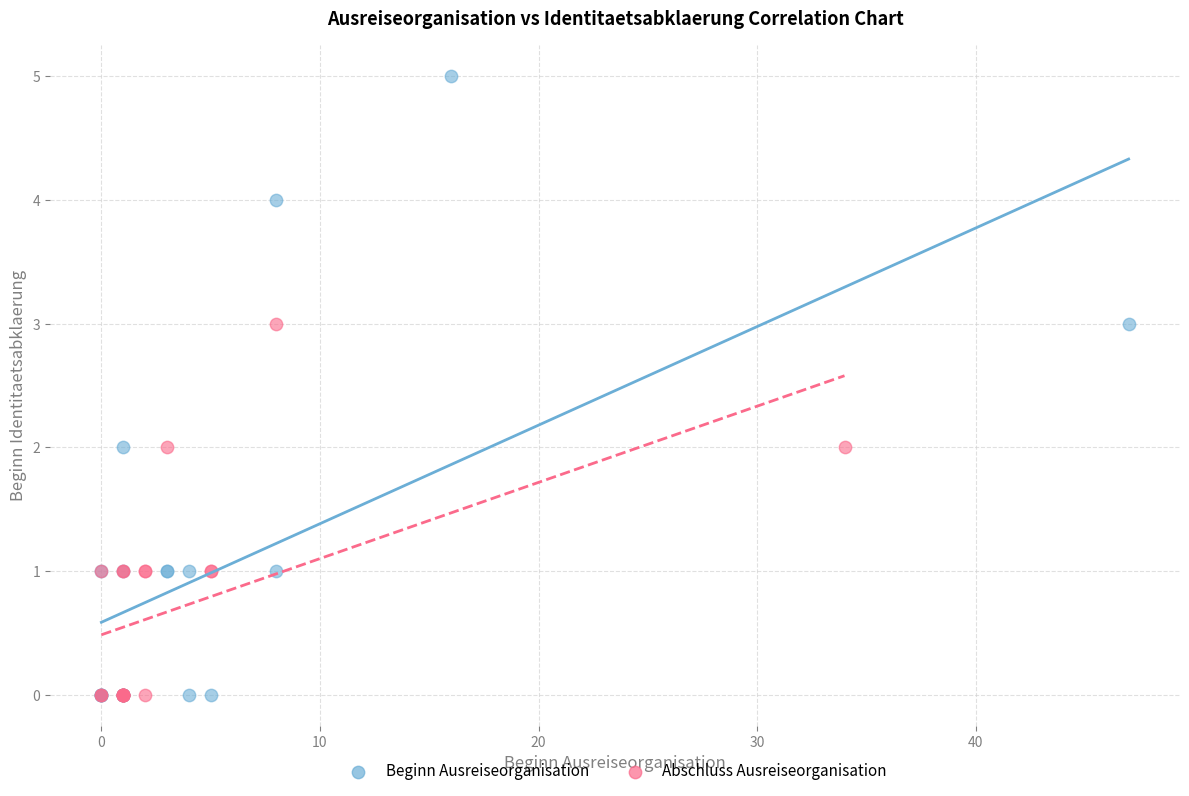

Which series contains the highest Y value?

Beginn Ausreiseorganisation